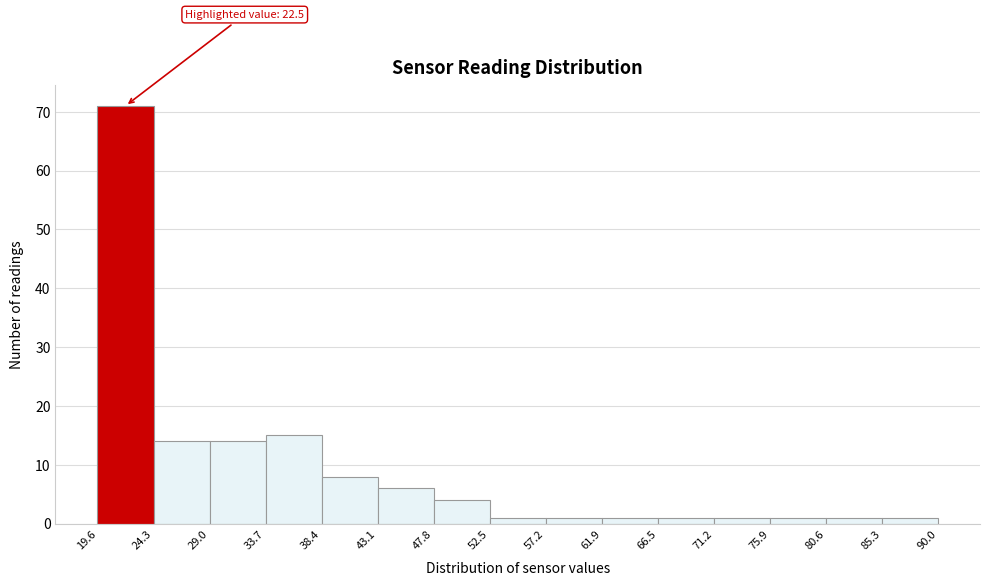

Which range on the x-axis has the tallest bar?

19.6 to 24.3